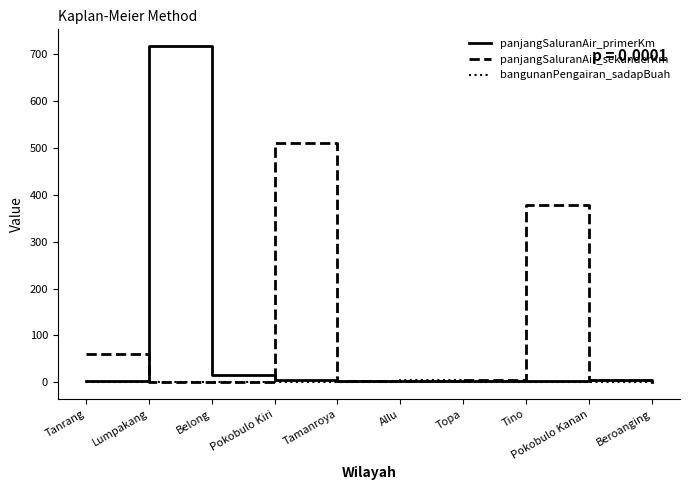

Which series has the widest spread of values?

panjangSaluranAir_primerKm